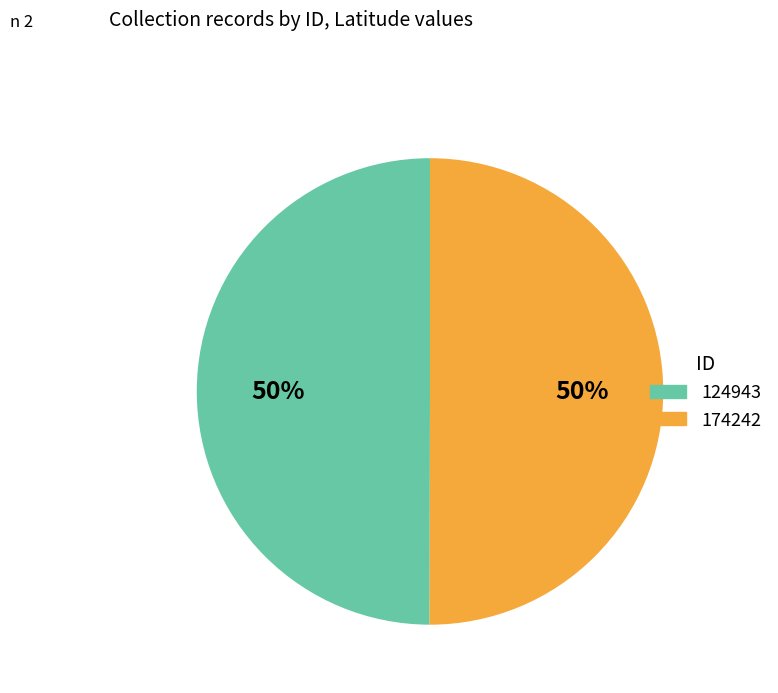

To the nearest percent, what percentage of the pie is 124943?

50%